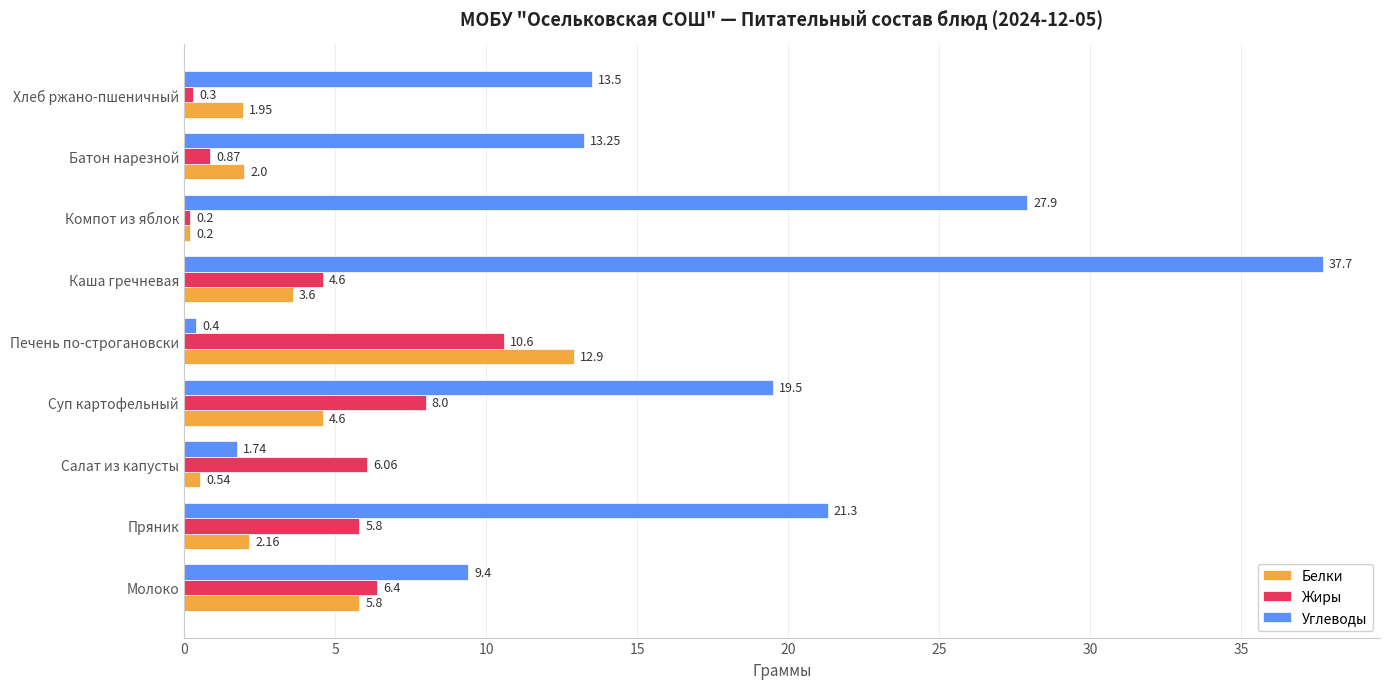

Which series has the largest range (max minus min)?

Углеводы